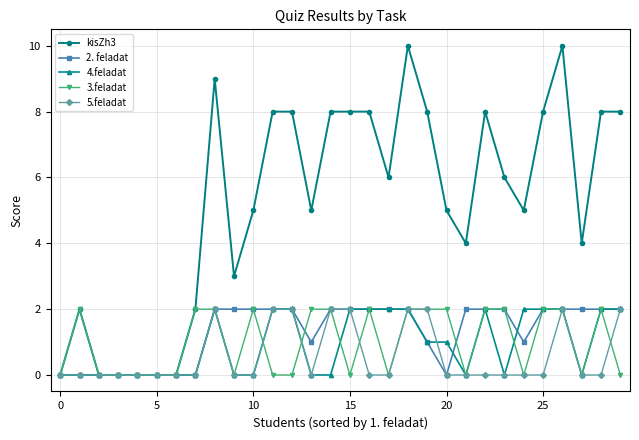

Which series has the largest total across all categories?

kisZh3